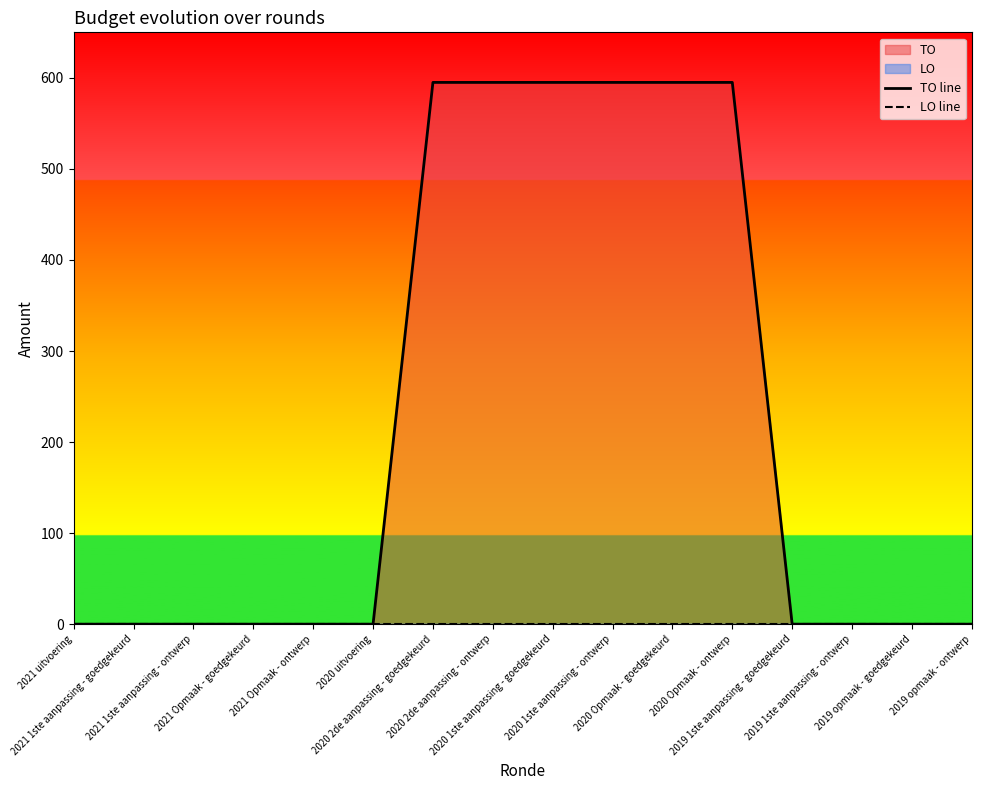

Which series has the largest total across all categories?

TO line